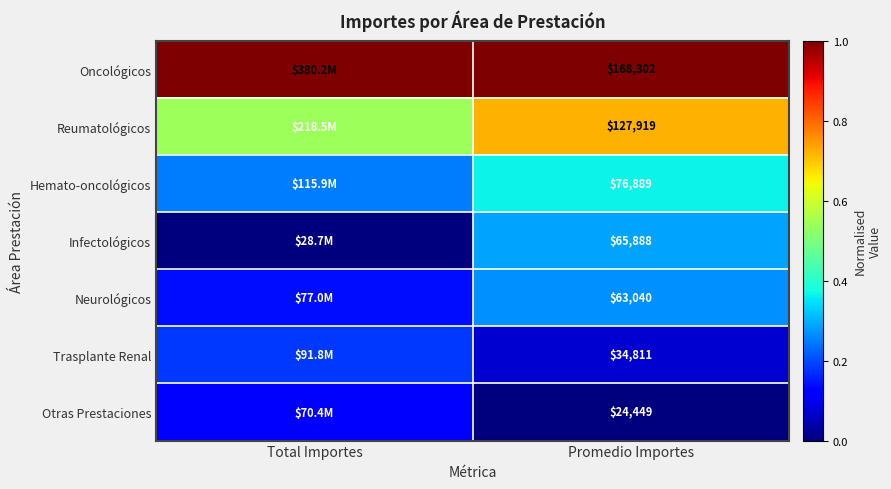

Which label corresponds to the largest value in the chart?

Total Importes